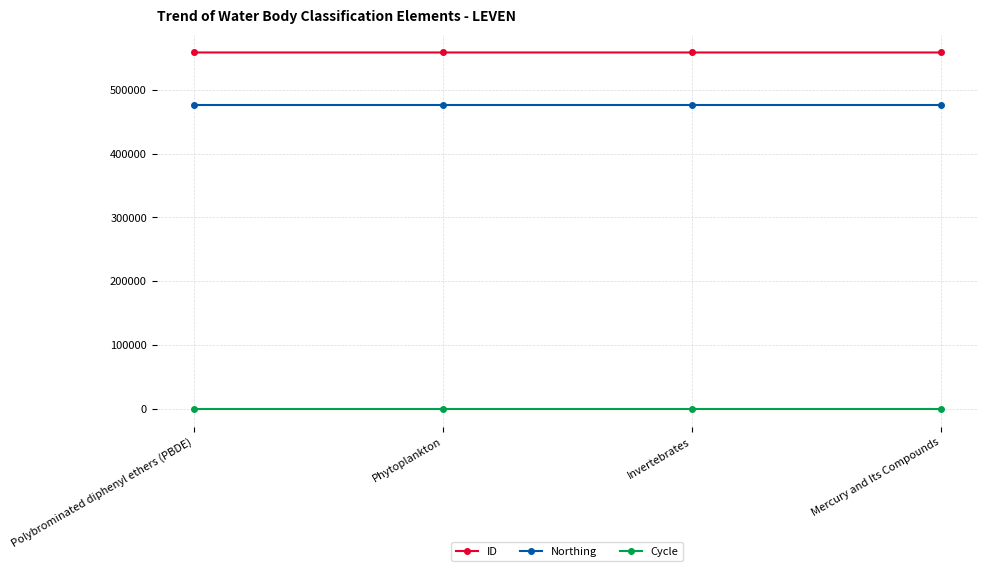

True or false: ID and Northing cross at least once.

False